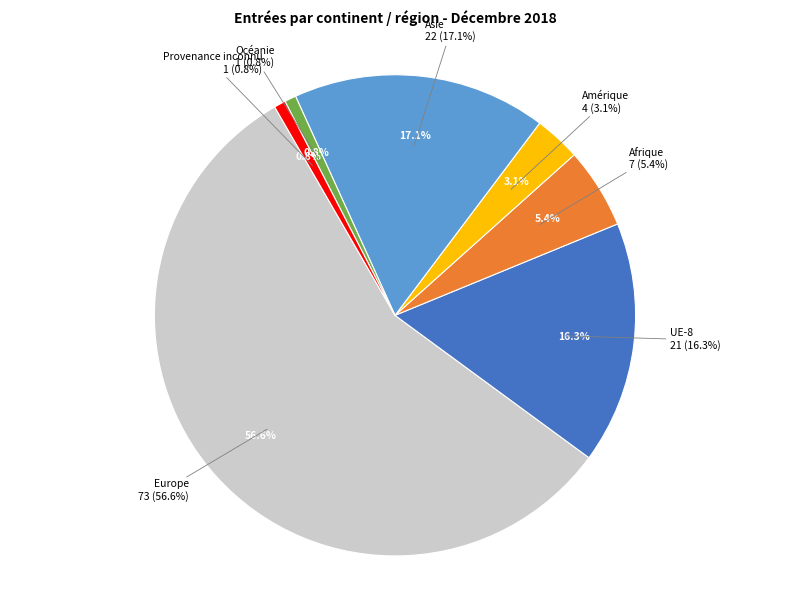

What is the change in value from UE-8 to Océanie?

-20